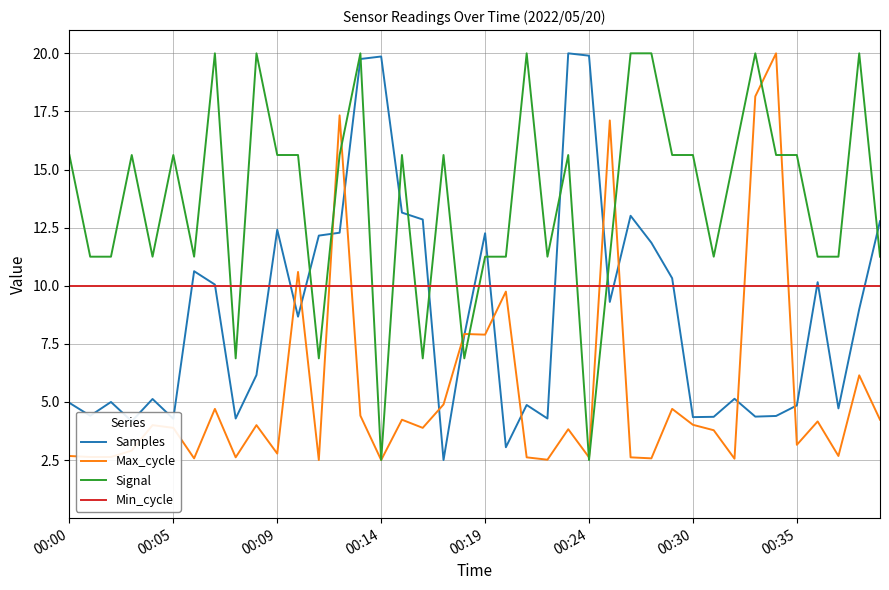

What is the minimum value for Signal?

2.5